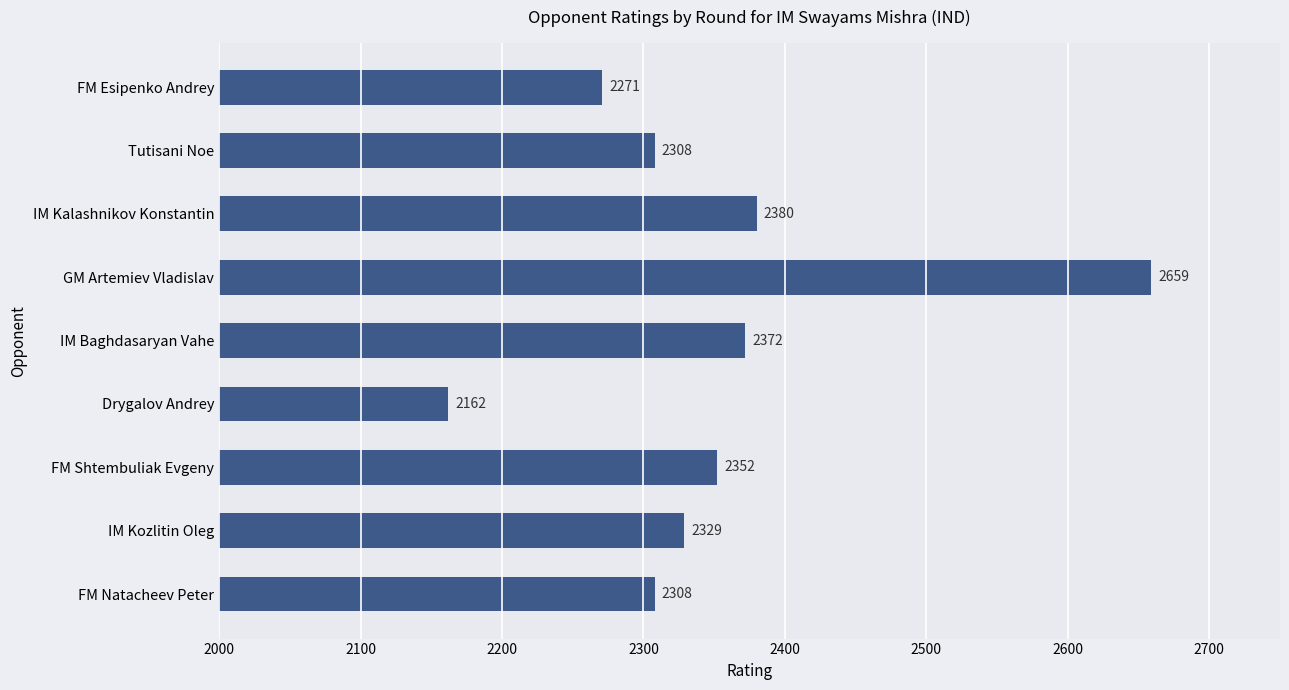

What position from the bottom is GM Artemiev Vladislav?

6